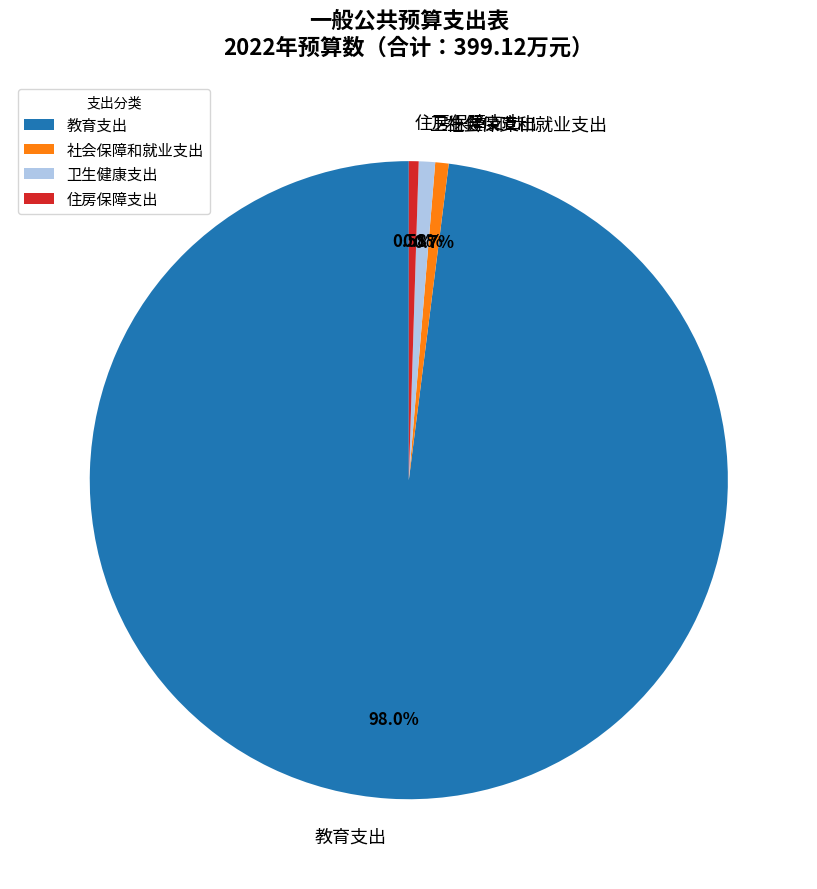

Is there a majority slice in this chart?

Yes